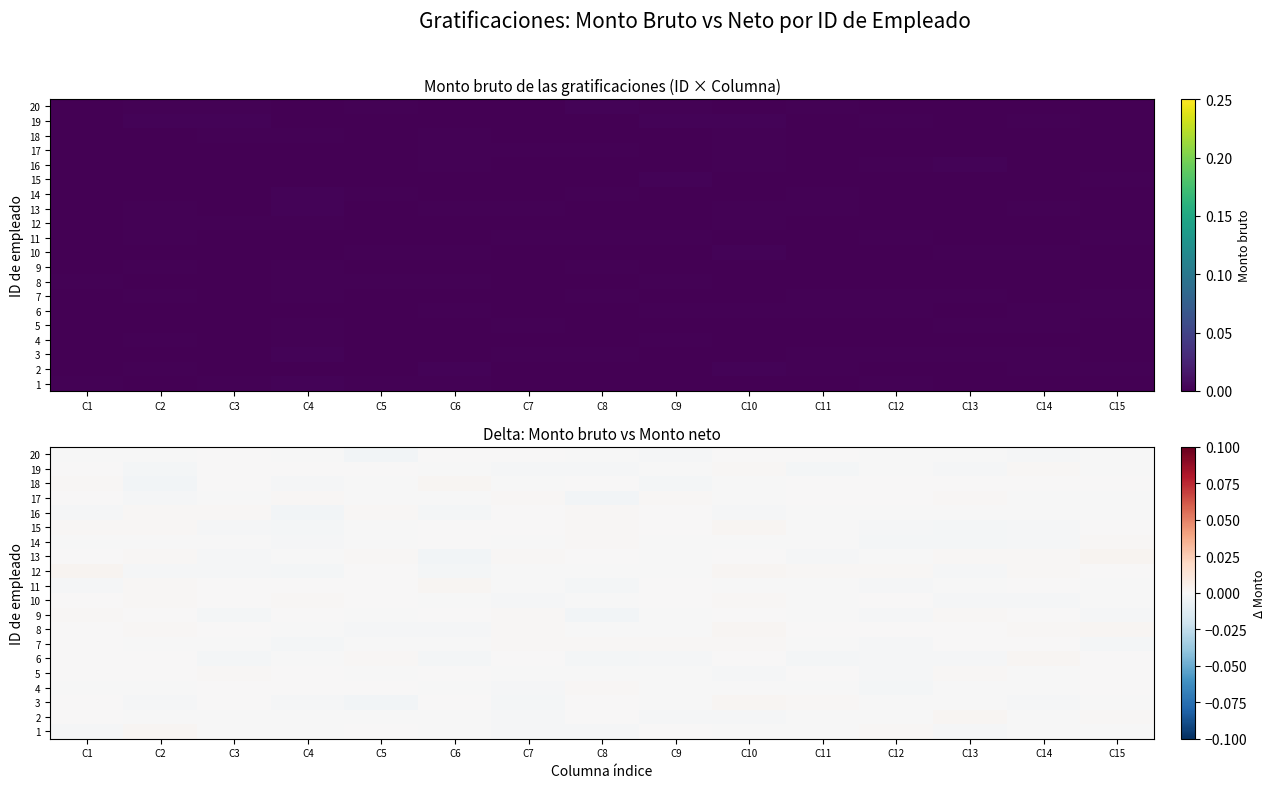

List the series in order of their peak value, lowest first.

20, 10, 5, 9, 19, 14, 4, 16, 7, 17, 6, 1, 3, 8, 15, 18, 11, 2, 12, 13